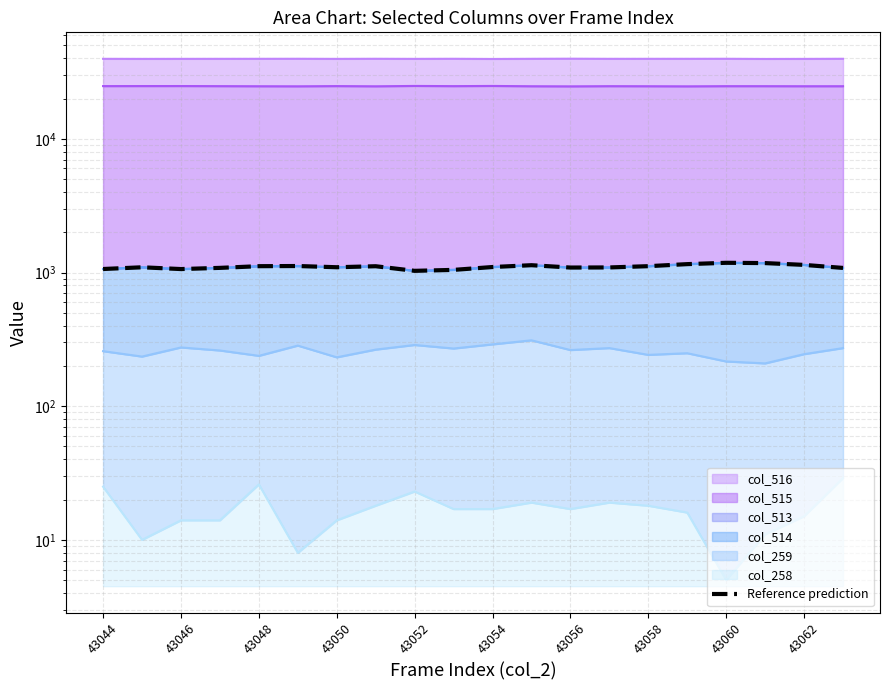

Is it true that the value at 43044 is 1805?

False